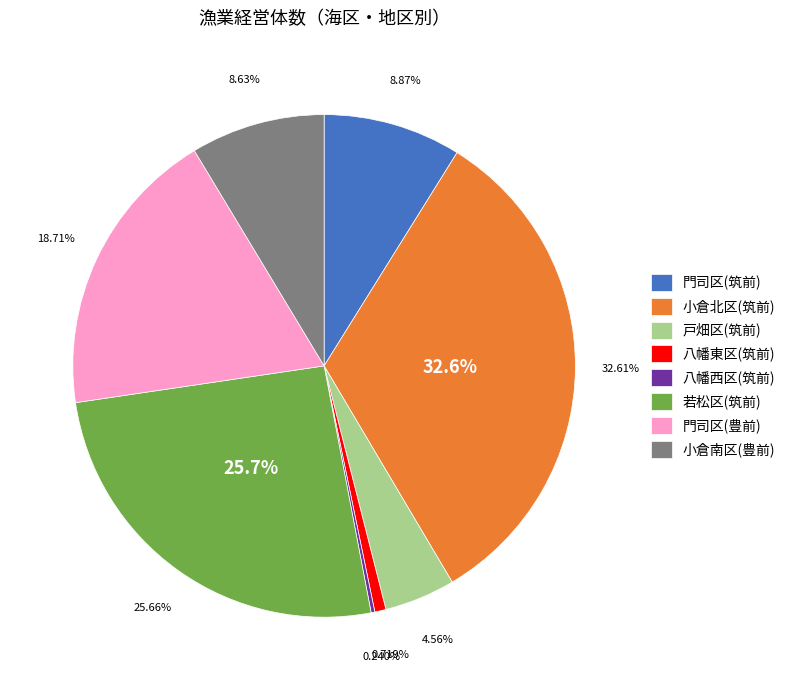

To the nearest percent, what is the difference between the 豊前海区 and 筑前海区 slice percentages?

45%